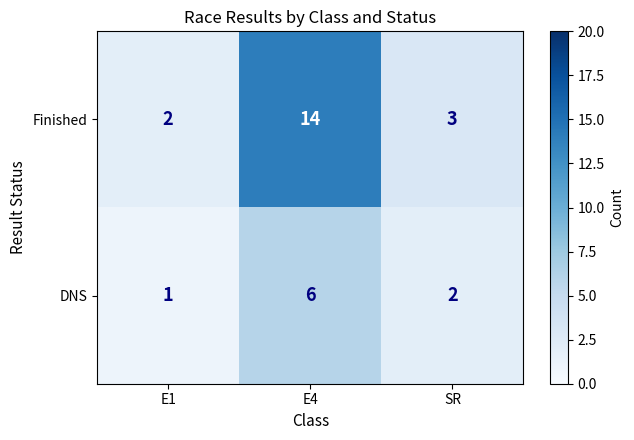

Which series changed the most between E4 and SR?

Finished